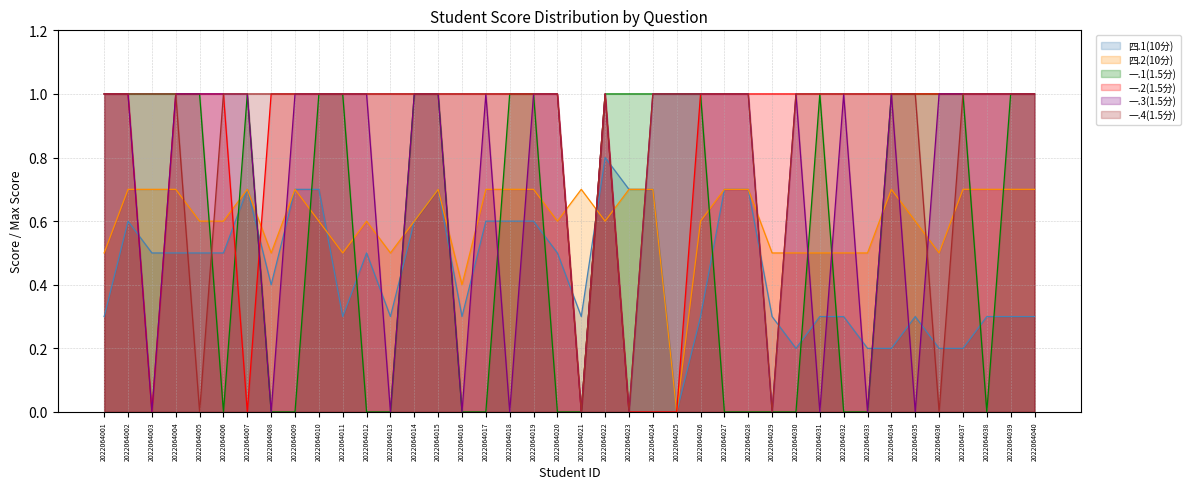

Rank the series by their maximum value, from lowest to highest.

四.2(10分), 四.1(10分), 一.1(1.5分), 一.2(1.5分), 一.3(1.5分), 一.4(1.5分)